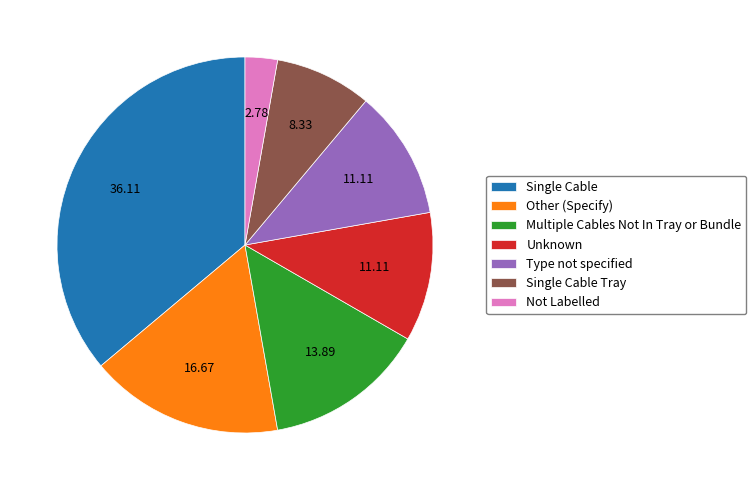

Combined, do Single Cable and Not Labelled account for over 50%?

No